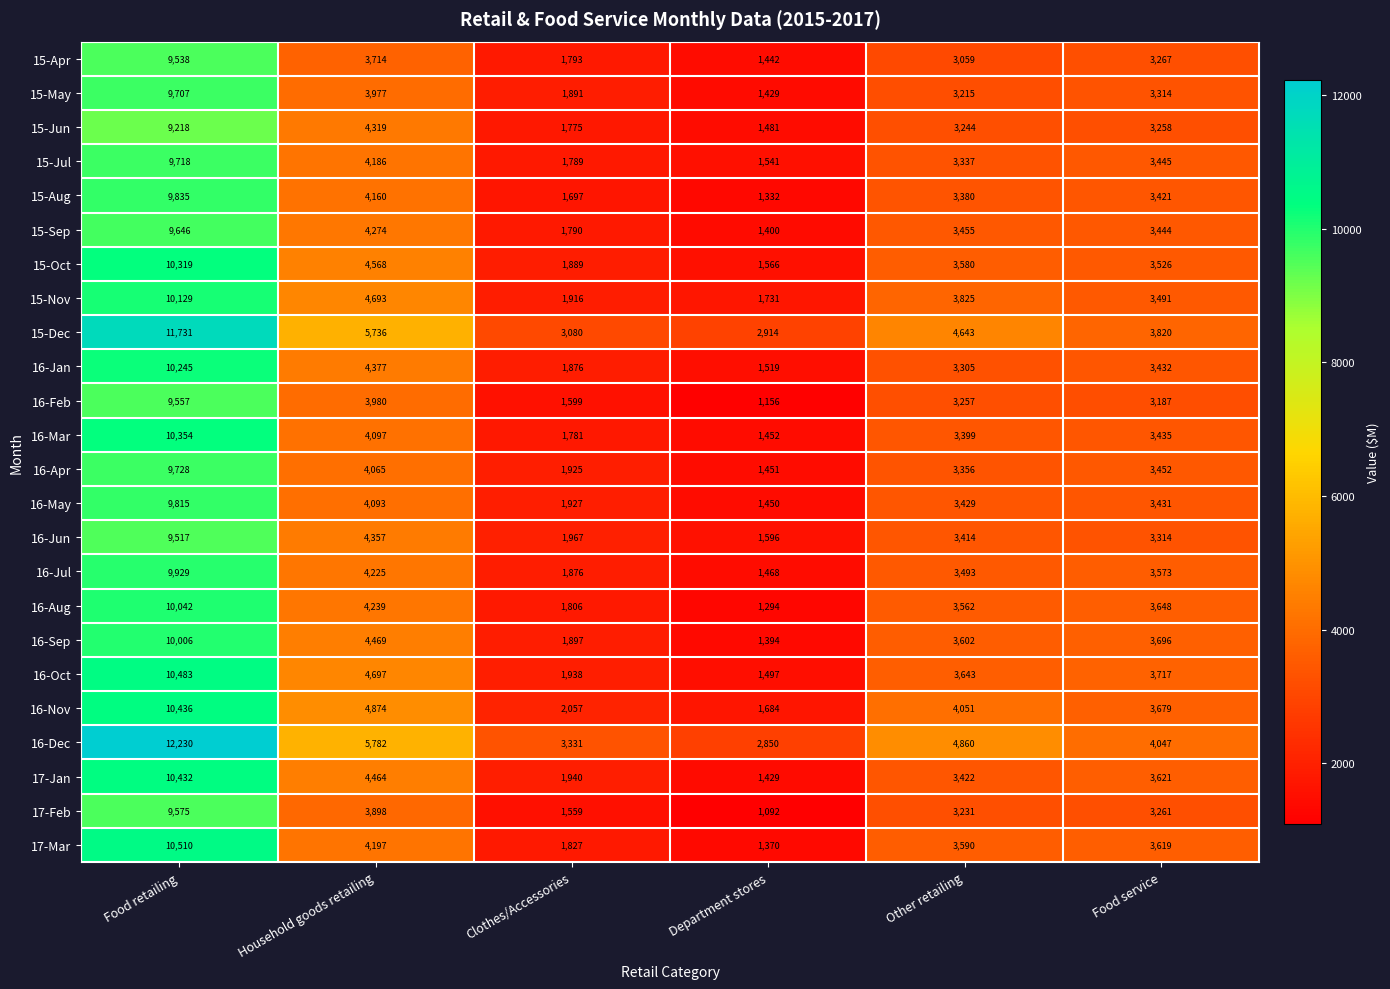

At which category is the sum across all series the highest?

Food retailing